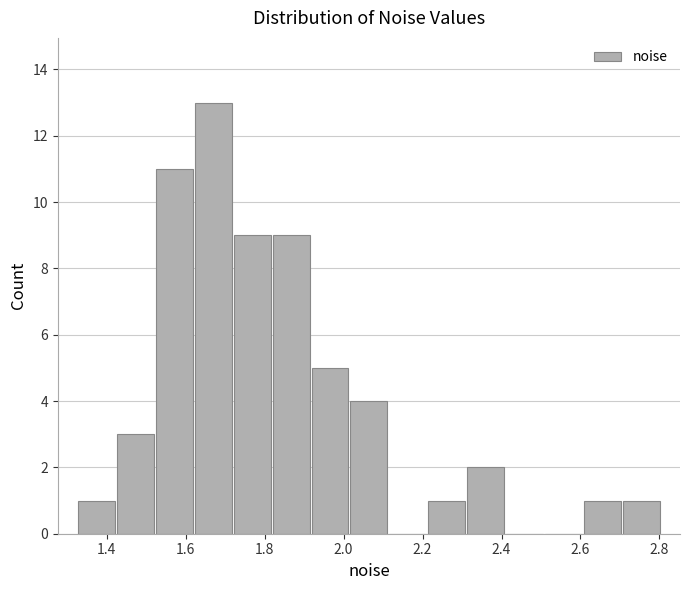

Which range on the x-axis has the tallest bar?

1.62 to 1.72